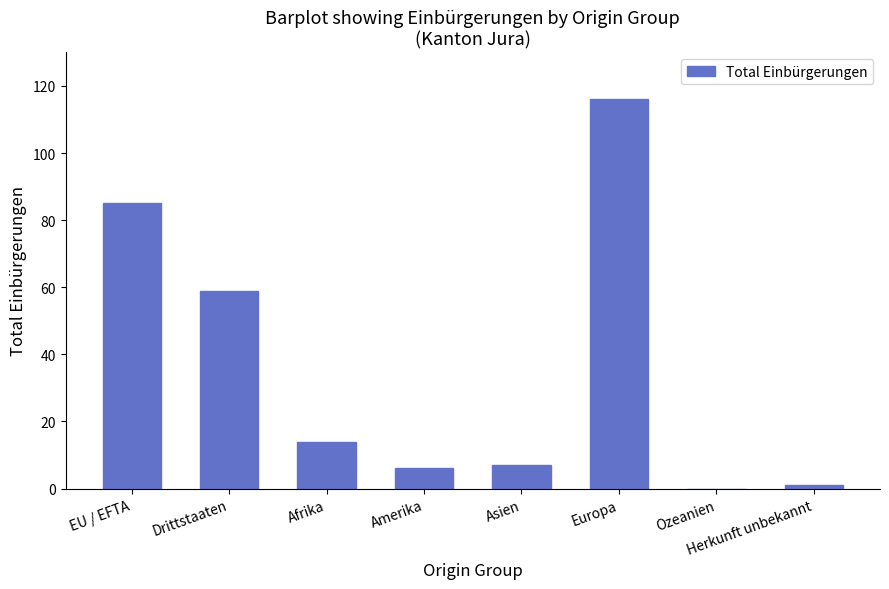

True or false: the data shows 1 at Herkunft unbekannt.

True